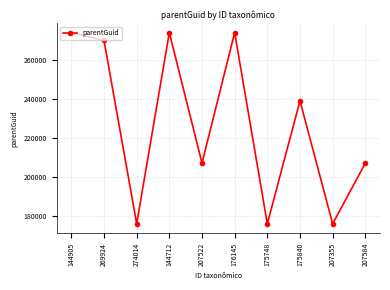

What is the label of the 9th point from the left?

207355